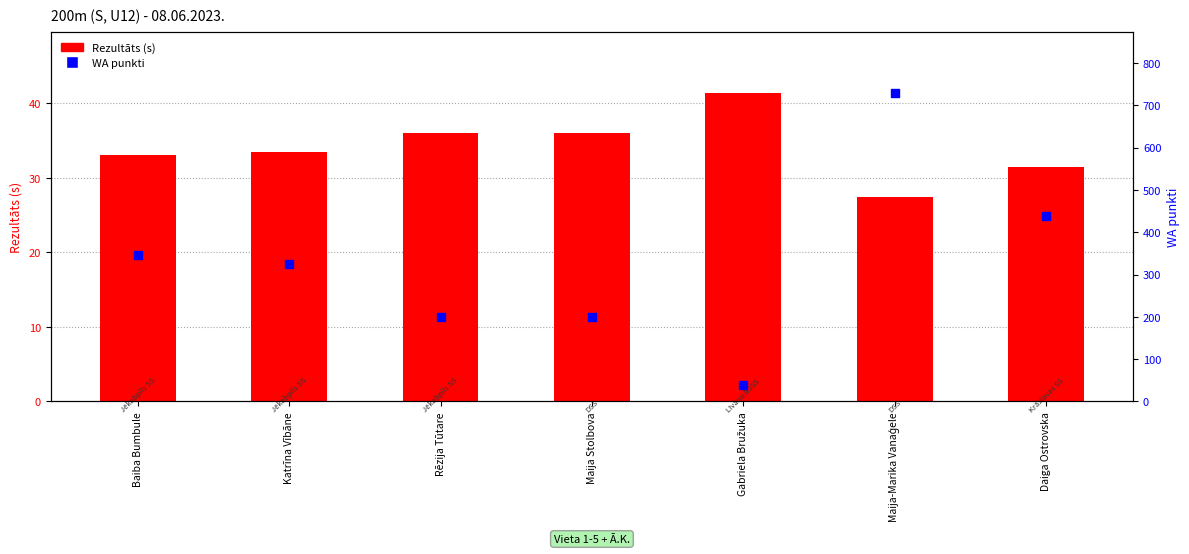

Which series has the largest Y range (max minus min)?

WA punkti